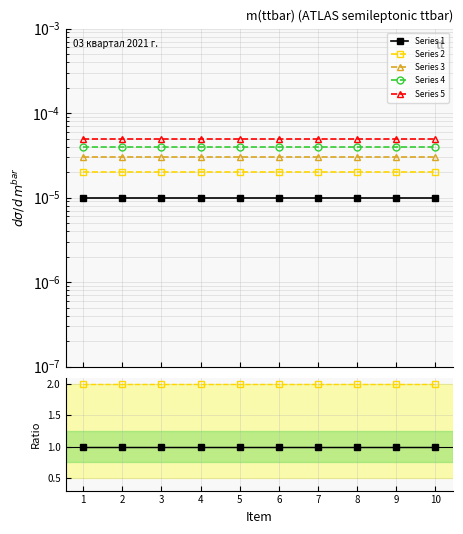

True or false: Series 1 has a value of 0.0 at 2.

True